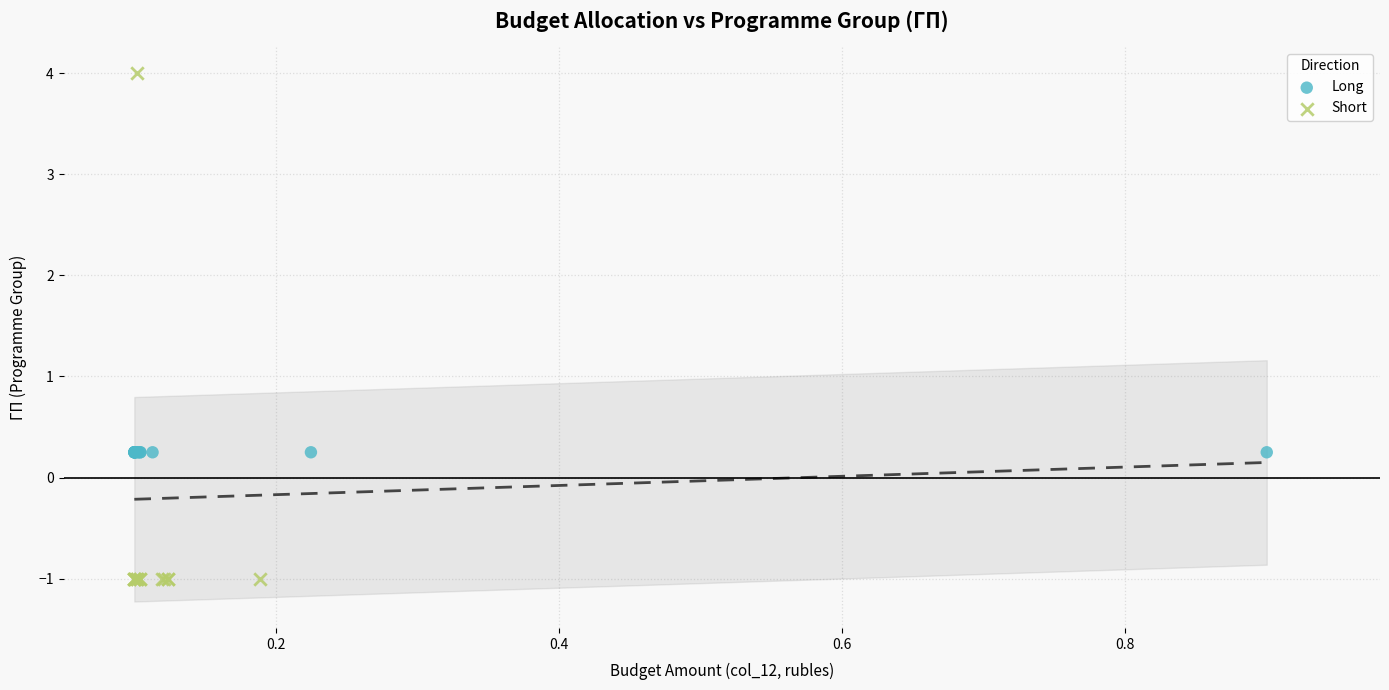

Which series reaches the maximum Y coordinate?

Short